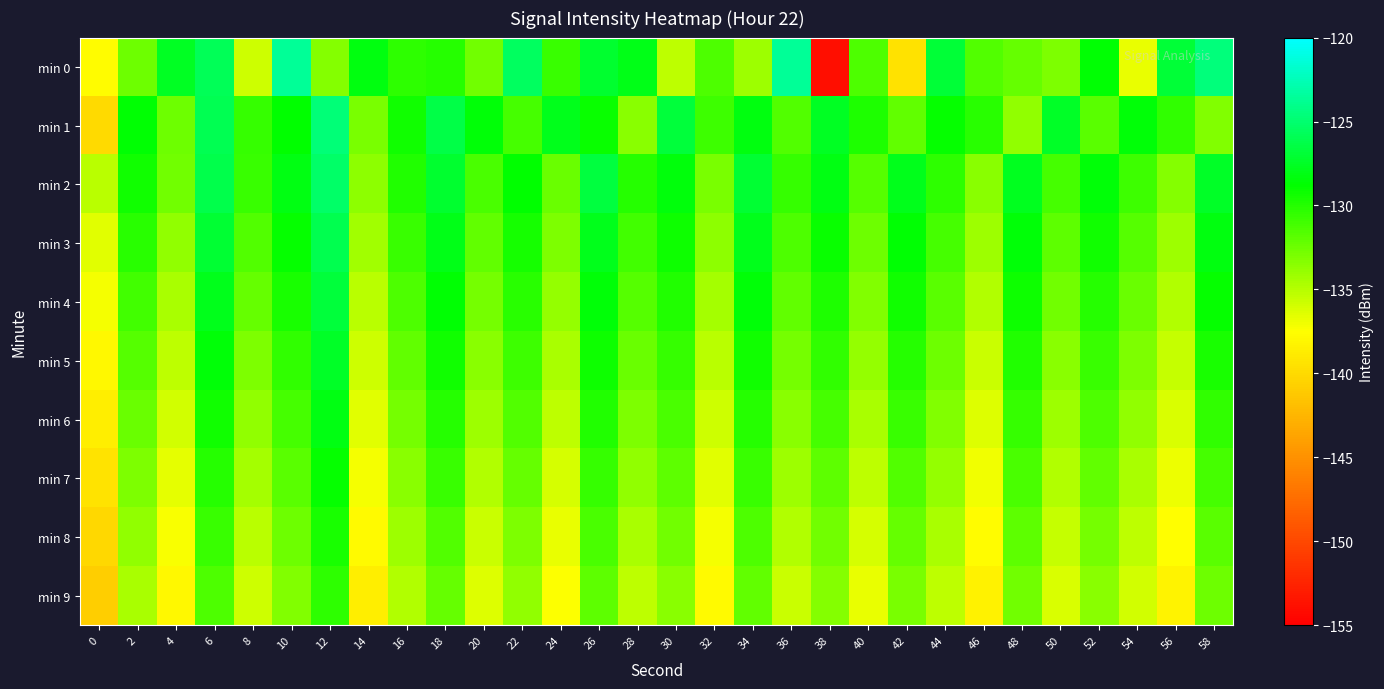

What is the difference between the highest and lowest values at 34?

7.1